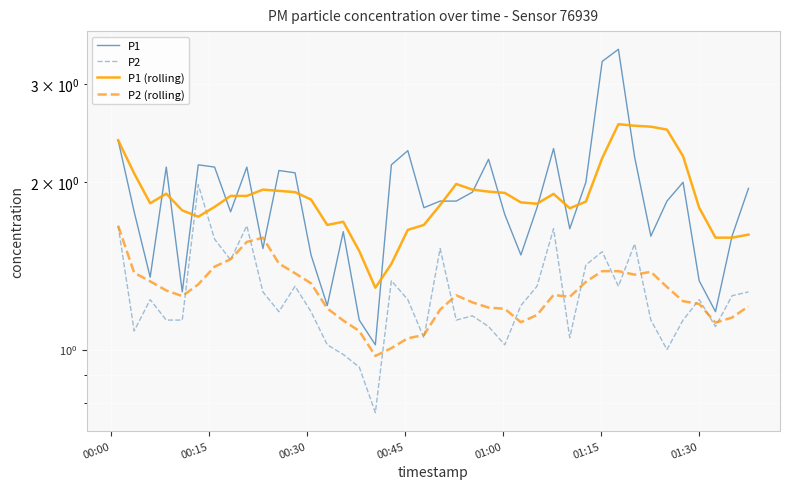

Reading left to right, what are all the values shown in this chart?

P1: 2.4	1.8	1.4	2.1	1.3	2.1	2.1	1.8	2.1	1.5	2.1	2.1	1.5	1.2	1.6	1.1	1.0	2.1	2.3	1.8	1.9	1.9	1.9	2.2	1.8	1.5	1.8	2.3	1.6	2.0	3.3	3.5	2.2	1.6	1.9	2.0	1.3	1.2	1.6	1.9
P2: 1.7	1.1	1.2	1.1	1.1	2.0	1.6	1.4	1.7	1.3	1.2	1.3	1.2	1.0	1.0	0.9	0.8	1.3	1.2	1.1	1.5	1.1	1.1	1.1	1.0	1.2	1.3	1.6	1.1	1.4	1.5	1.3	1.6	1.1	1.0	1.1	1.2	1.1	1.2	1.3
P1 (rolling): 2.4	2.1	1.8	1.9	1.8	1.7	1.8	1.9	1.9	1.9	1.9	1.9	1.9	1.7	1.7	1.5	1.3	1.4	1.6	1.7	1.8	2.0	1.9	1.9	1.9	1.8	1.8	1.9	1.8	1.8	2.2	2.5	2.5	2.5	2.5	2.2	1.8	1.6	1.6	1.6
P2 (rolling): 1.7	1.4	1.3	1.3	1.2	1.3	1.4	1.5	1.6	1.6	1.4	1.4	1.3	1.2	1.1	1.1	1.0	1.0	1.0	1.1	1.2	1.3	1.2	1.2	1.2	1.1	1.2	1.3	1.2	1.3	1.4	1.4	1.4	1.4	1.3	1.2	1.2	1.1	1.1	1.2